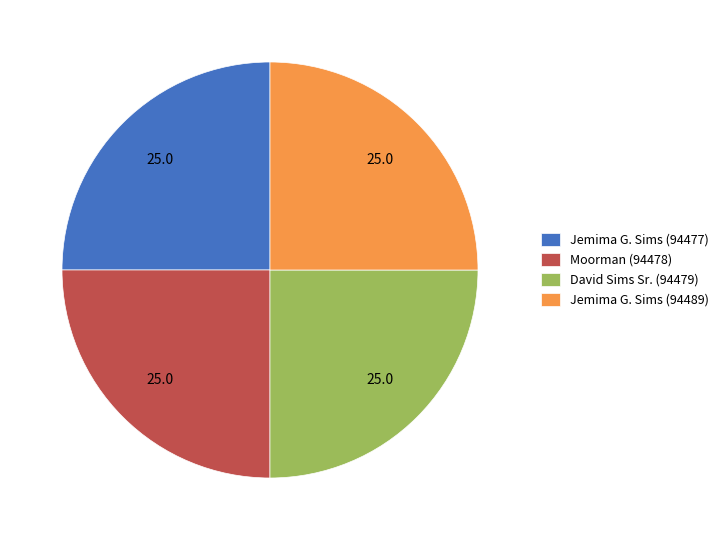

True or false: David Sims Sr. (94479) accounts for 25% of the total.

True